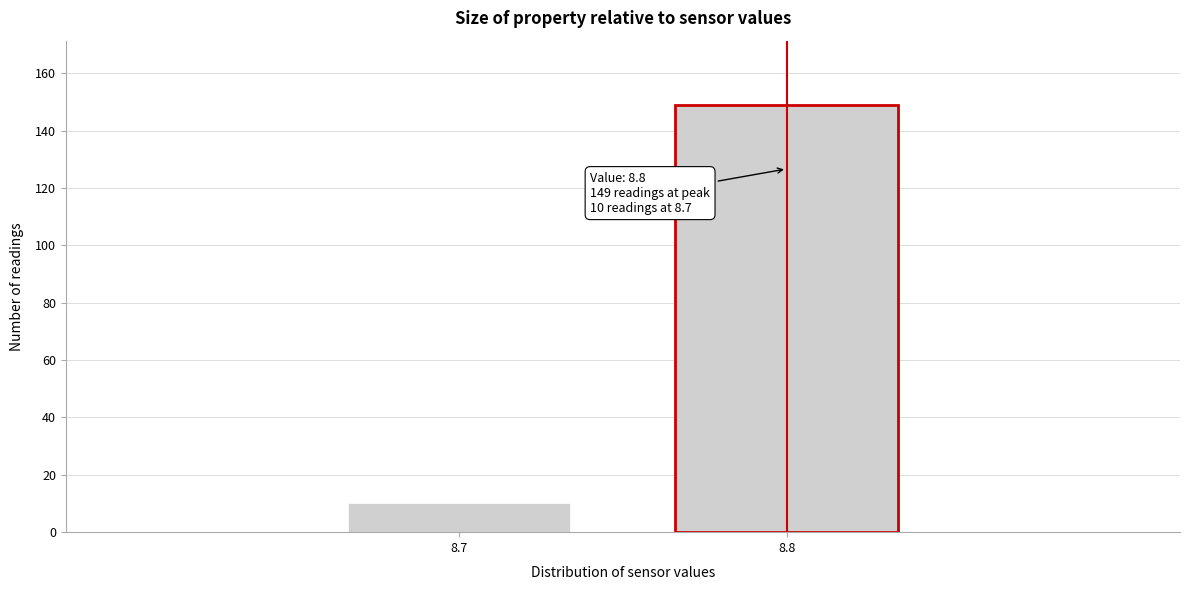

Reading left to right, transcribe all the data shown in this chart.

8.7=10	8.8=149